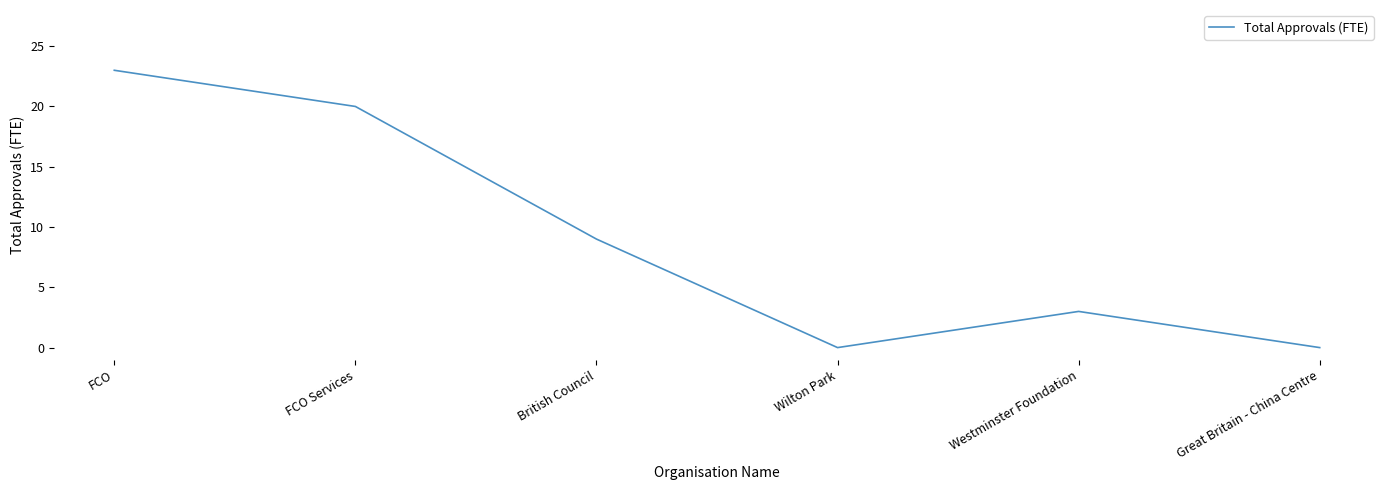

Where is the first local minimum?

Wilton Park